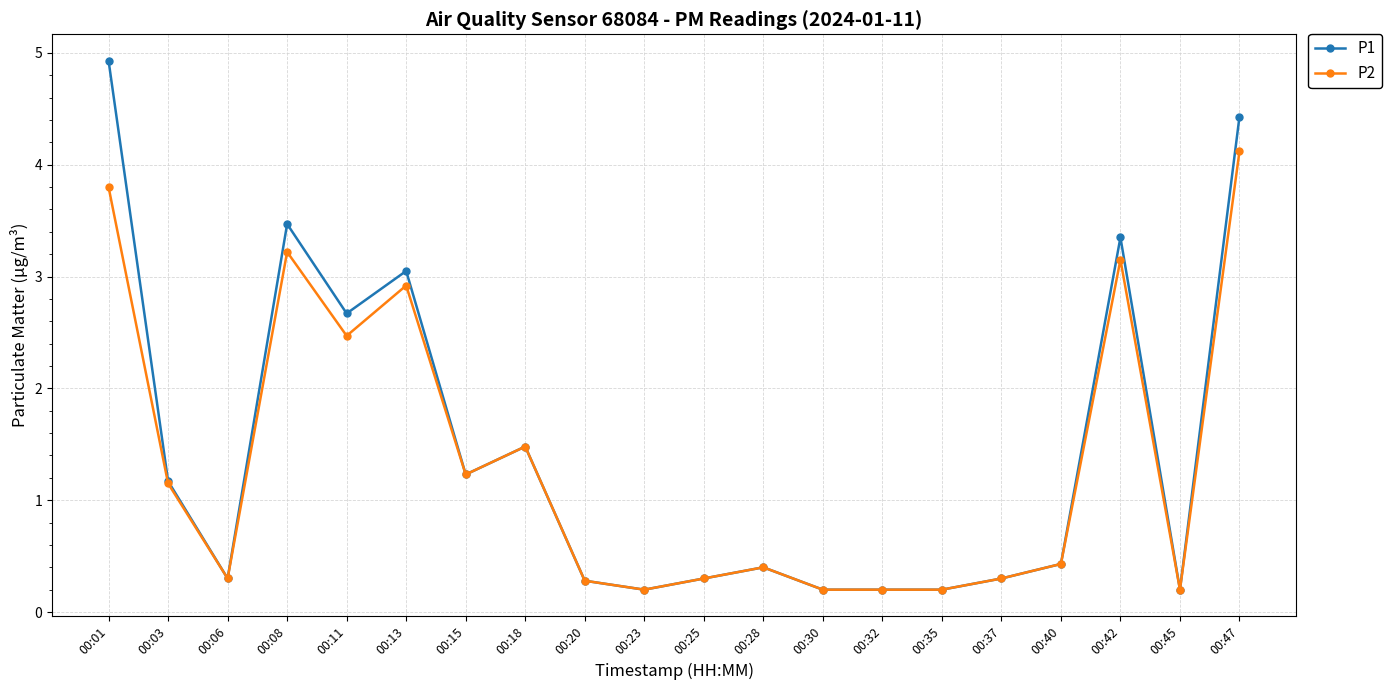

At which category does P2 reach its first local valley?

00:06